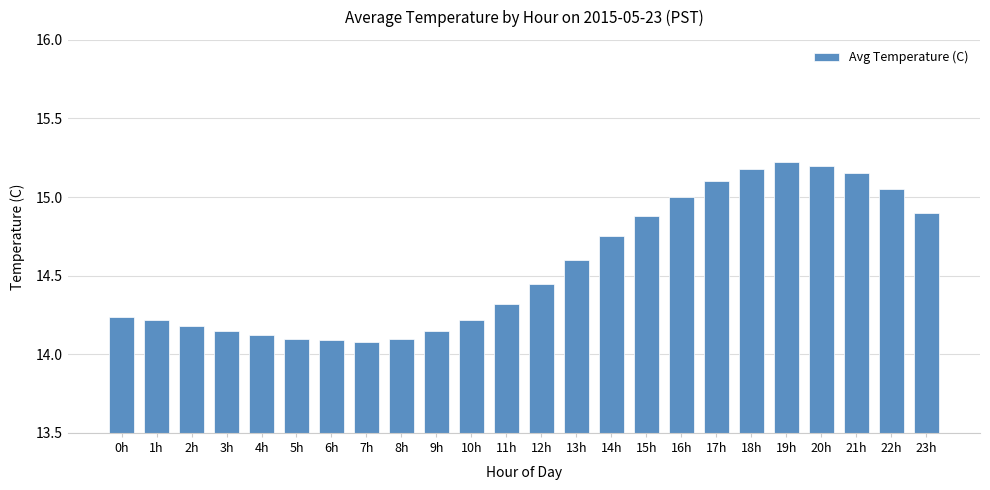

What is the smallest value displayed?

14.1